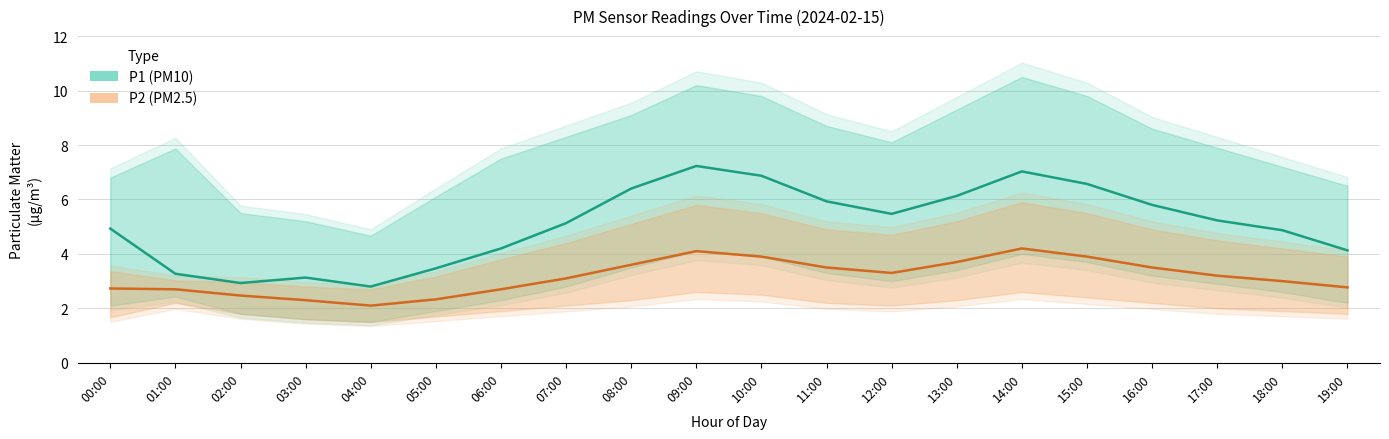

Which has a higher value, 14:00 or 12:00?

14:00